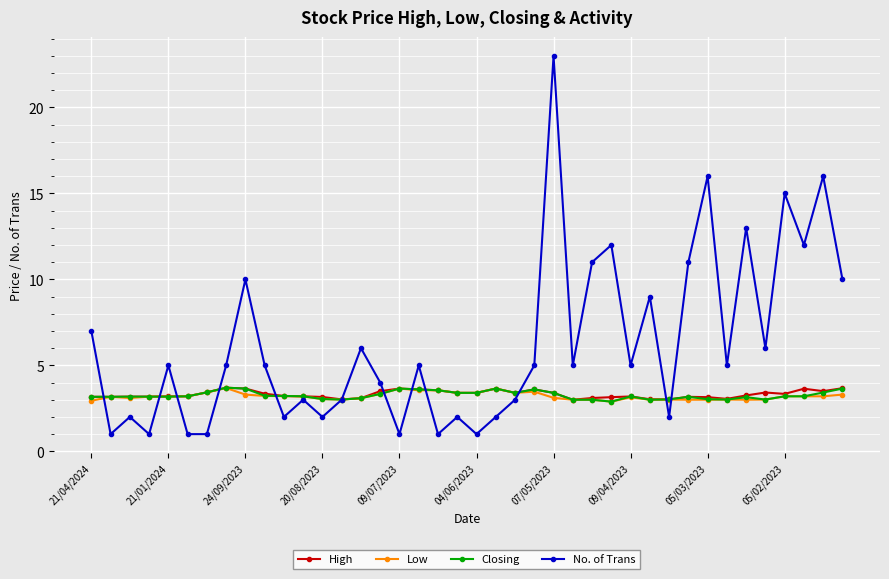

What is the value of the Low point at the 21st from the left?

3.4